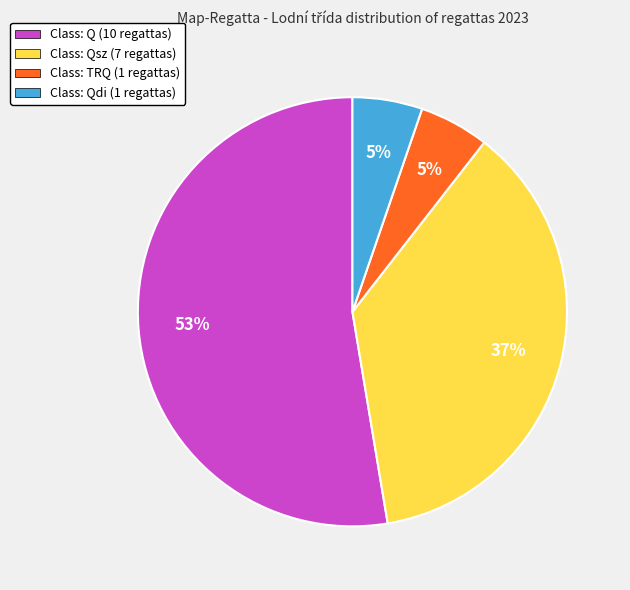

Which slice is the largest?

Class: Q (10 regattas)